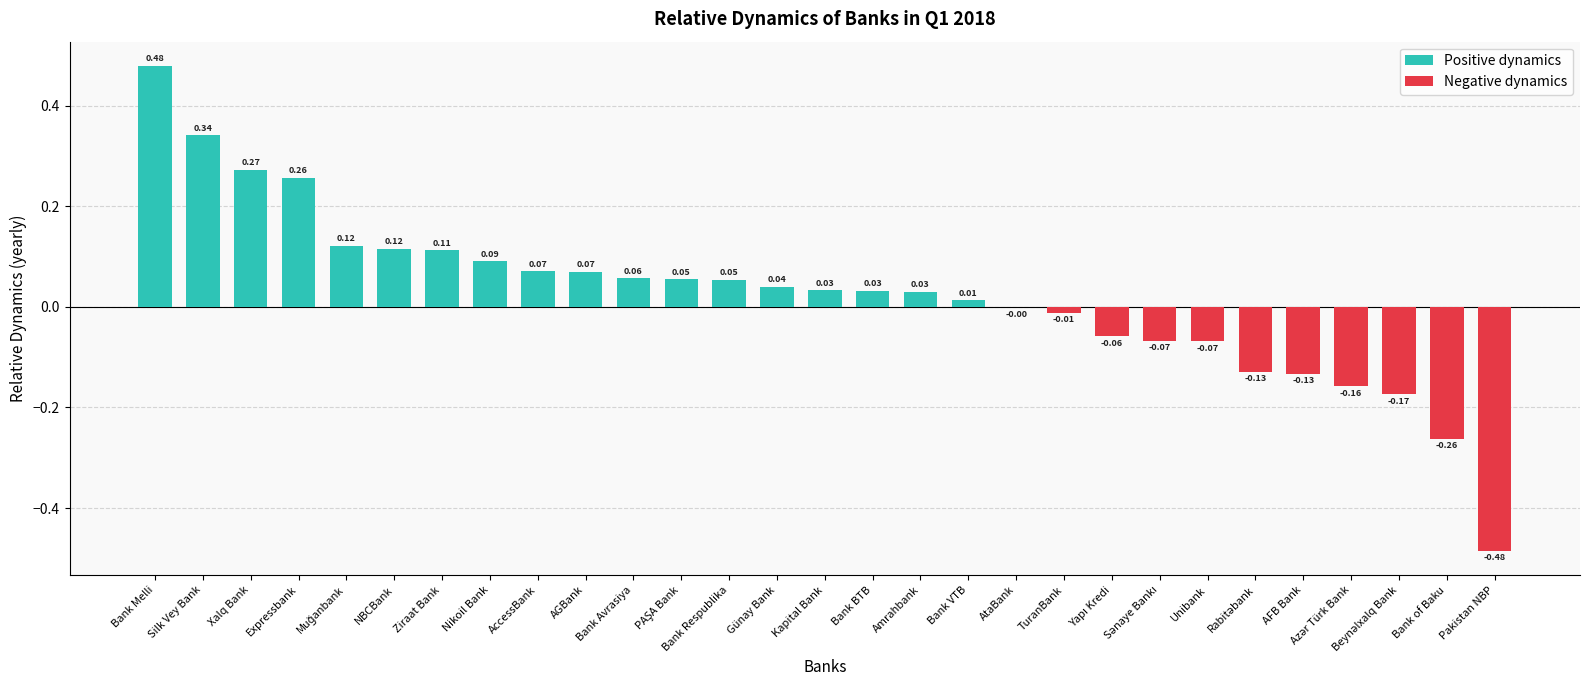

What is the change in value from Ziraat Bank to Bank of Baku?

-0.4